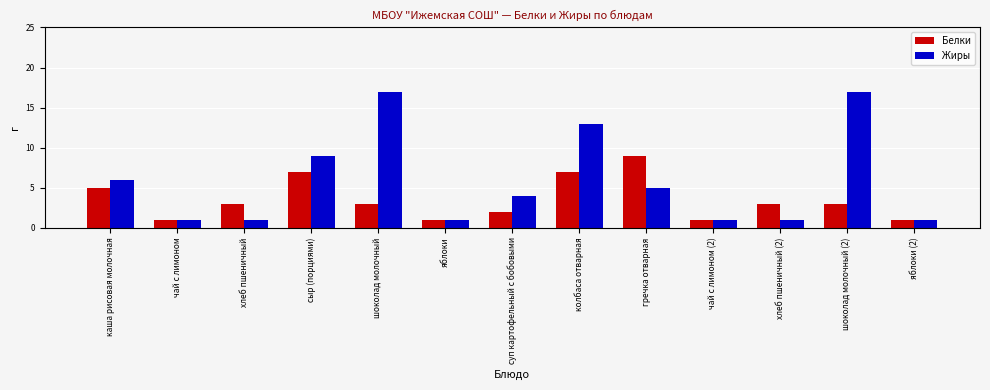

Is it true that Белки equals 0 at яблоки?

False